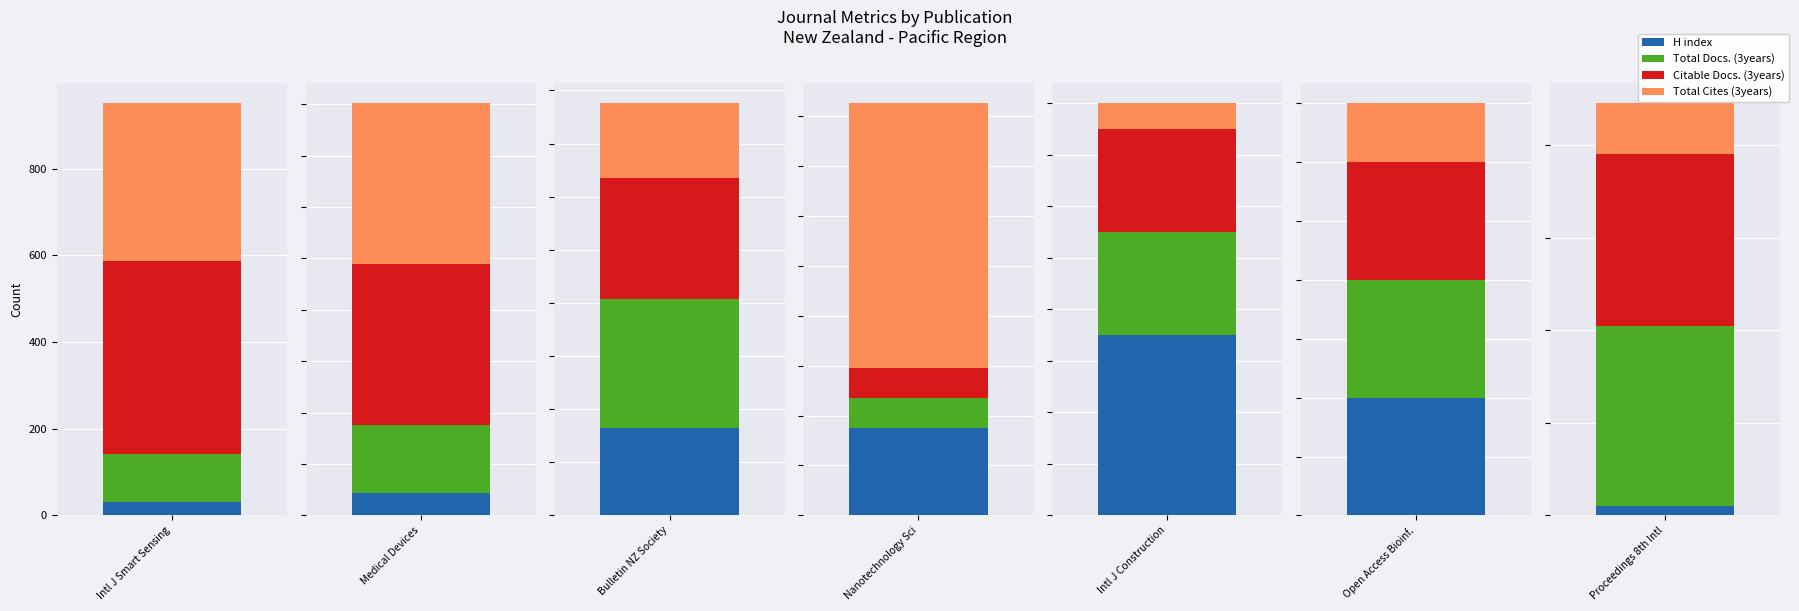

List the series in order of their peak value, lowest first.

H index, Total Docs. (3years), Total Cites (3years), Citable Docs. (3years)